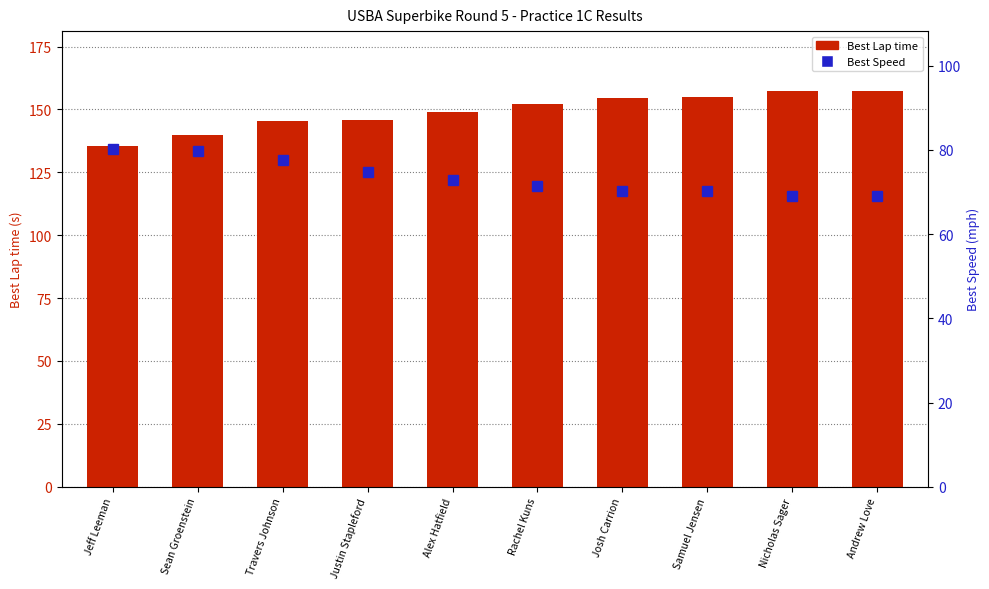

Reading left to right, what are all the values shown in this chart?

Best Lap time: Jeff Leeman=135.6	Sean Groenstein=140.0	Travers Johnson=145.4	Justin Stapleford=145.9	Alex Hatfield=149.2	Rachel Kuns=152.1	Josh Carrion=154.7	Samuel Jensen=154.8	Nicholas Sager=157.5	Andrew Love=157.5
Best Speed: Jeff Leeman=80.2	Sean Groenstein=79.8	Travers Johnson=77.7	Justin Stapleford=74.8	Alex Hatfield=72.9	Rachel Kuns=71.5	Josh Carrion=70.3	Samuel Jensen=70.2	Nicholas Sager=69.0	Andrew Love=69.0